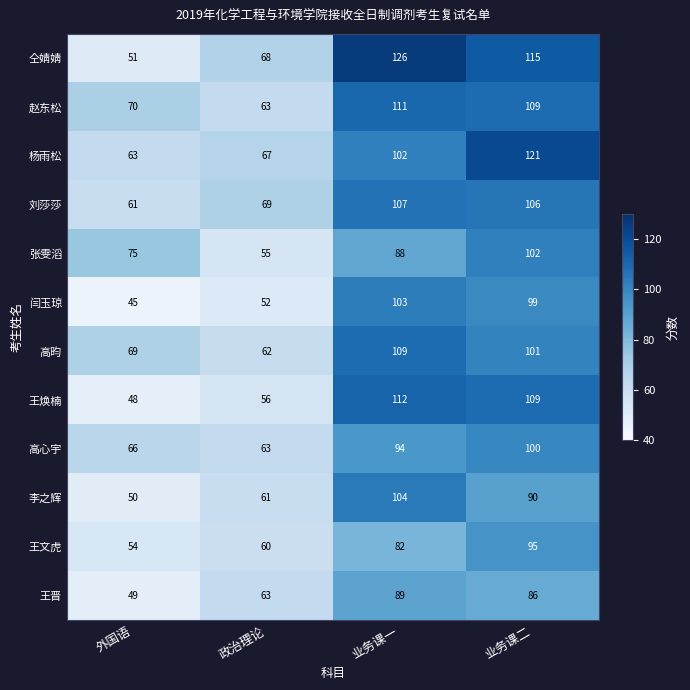

How many data points does each series have?

4